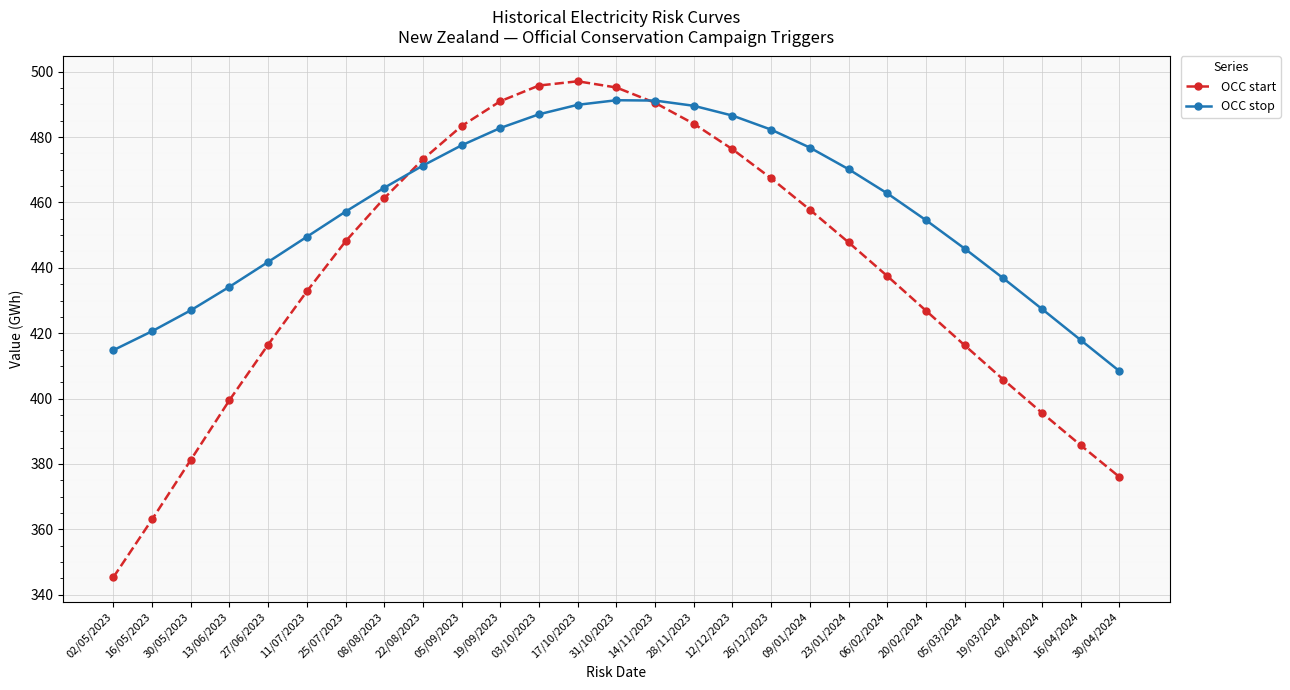

At how many categories does at least one series exceed 480?

9